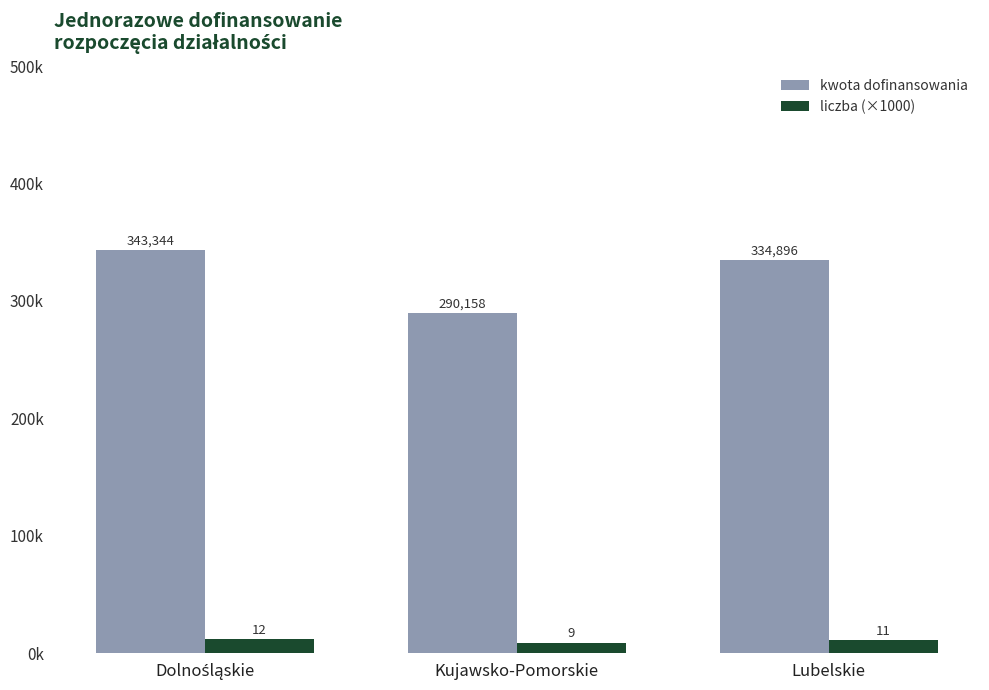

Rank the categories by kwota dofinansowania value from lowest to highest.

Kujawsko-Pomorskie, Lubelskie, Dolnośląskie